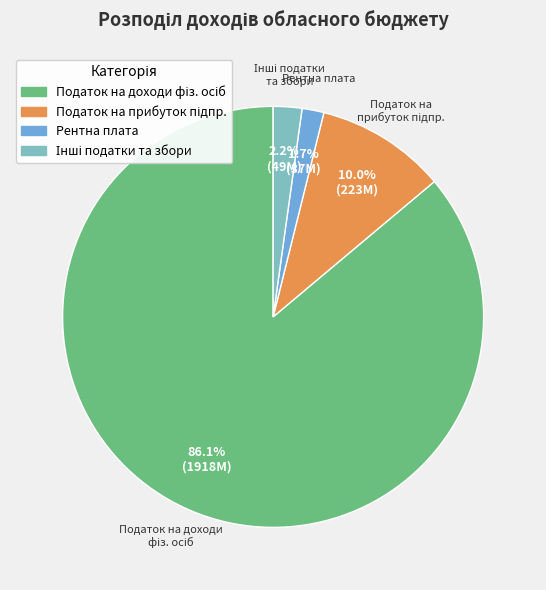

Is there a majority slice in this chart?

Yes